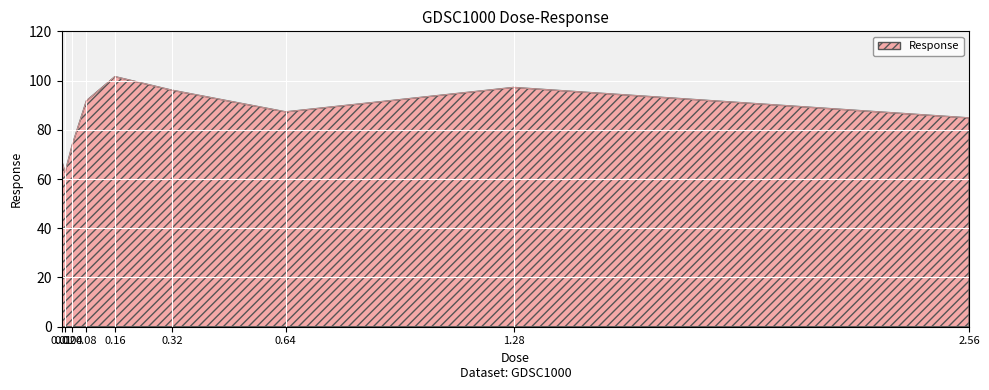

How many interior local peaks (higher than both neighbors) does the data have?

2